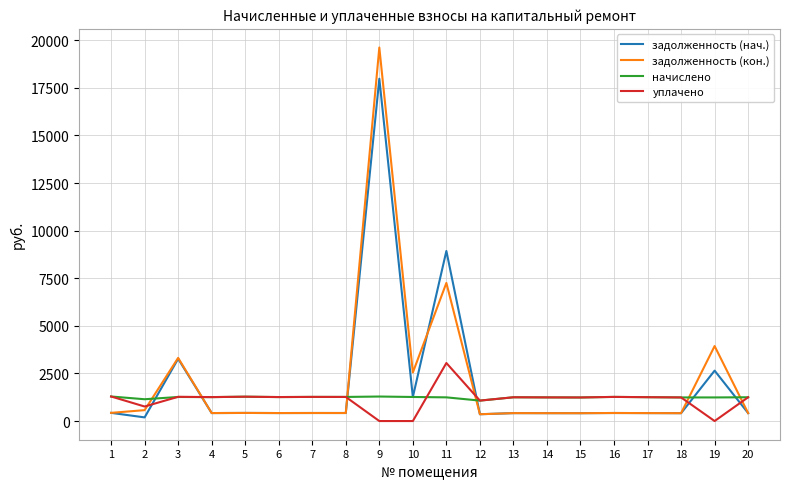

At which category does уплачено reach its first local valley?

2